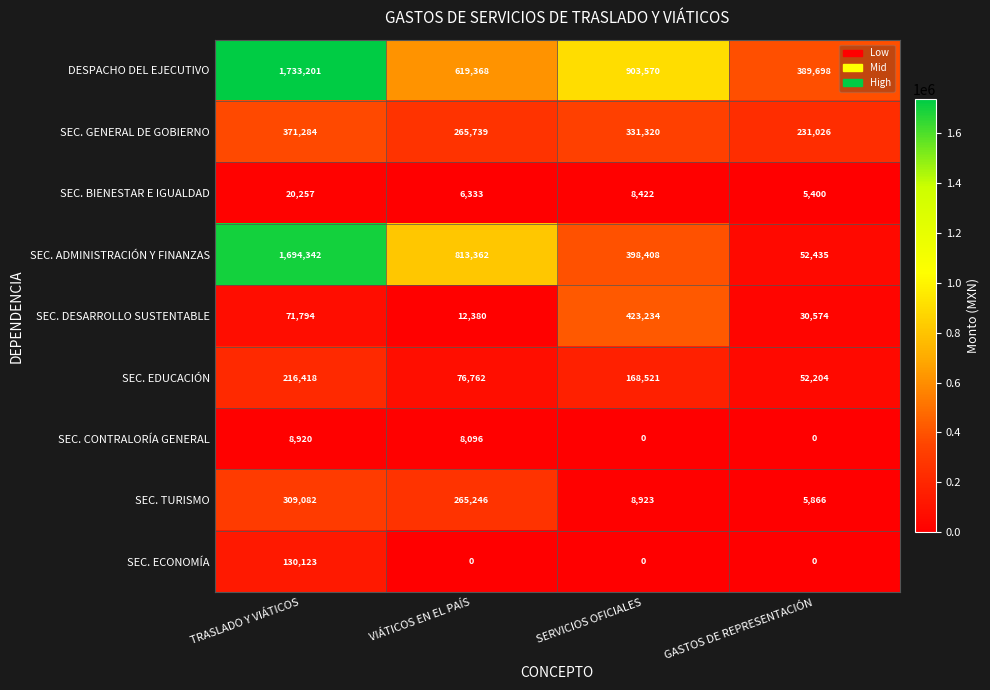

Rank the categories by DESPACHO DEL EJECUTIVO value from lowest to highest.

GASTOS DE REPRESENTACIÓN, VIÁTICOS EN EL PAÍS, SERVICIOS OFICIALES, TRASLADO Y VIÁTICOS